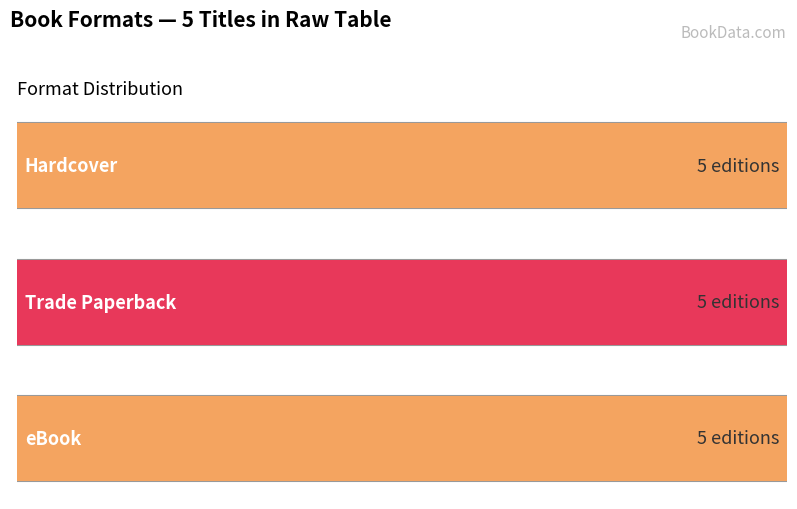

Which series has the largest total across all categories?

Hardcover